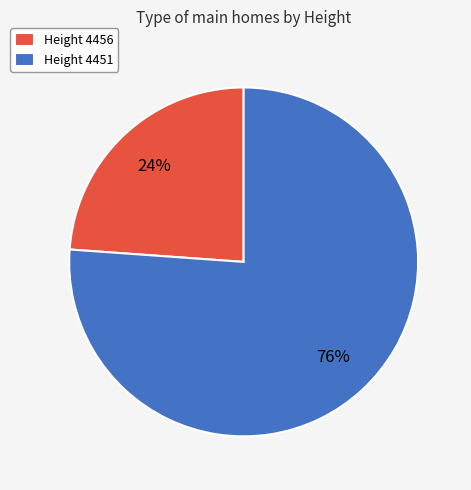

What is the largest slice in the pie chart?

Height 4451